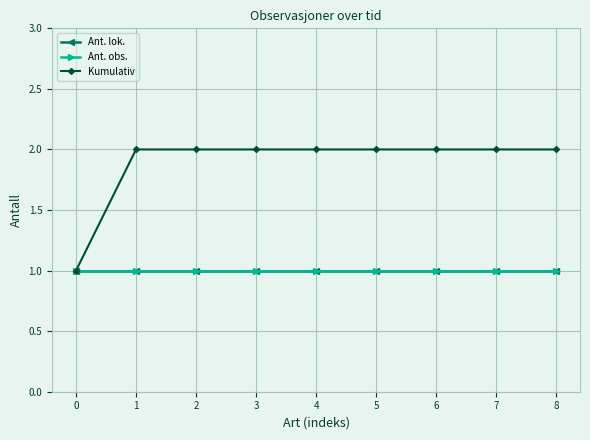

True or false: Kumulativ and Ant. lok. intersect in this chart.

False